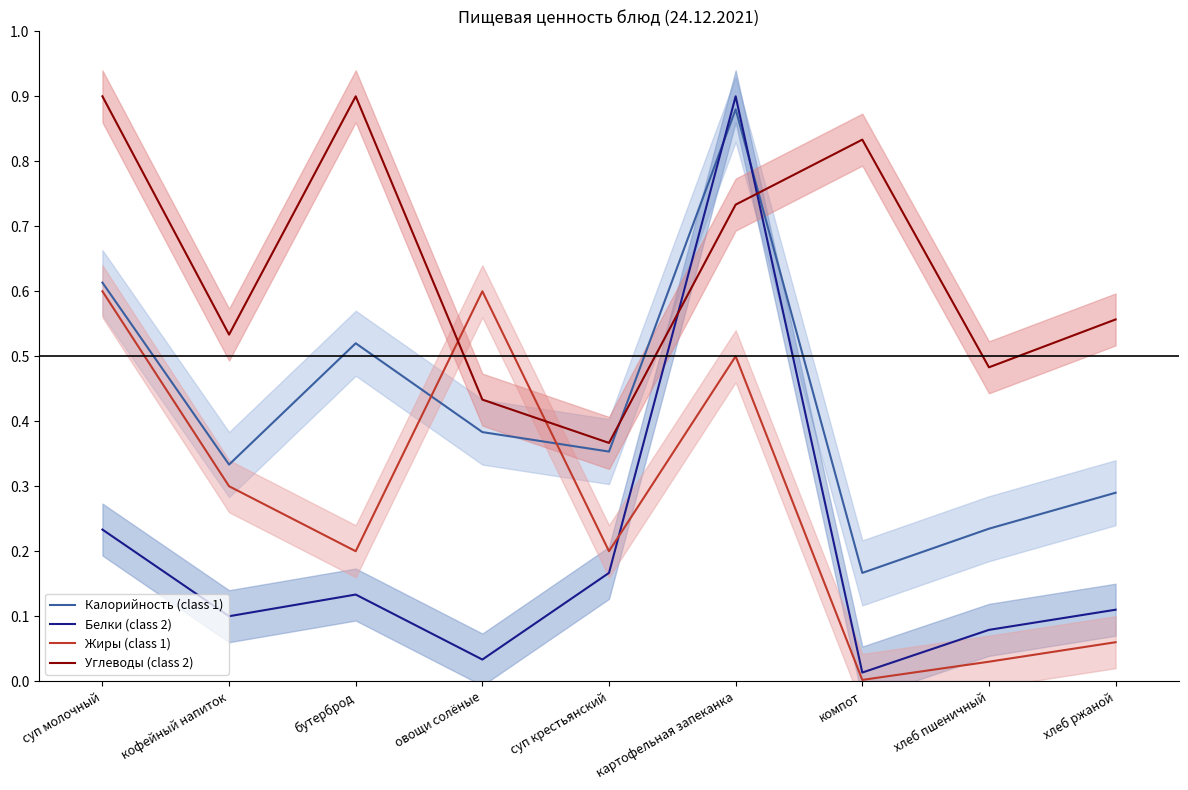

How many lines are shown in the chart?

4